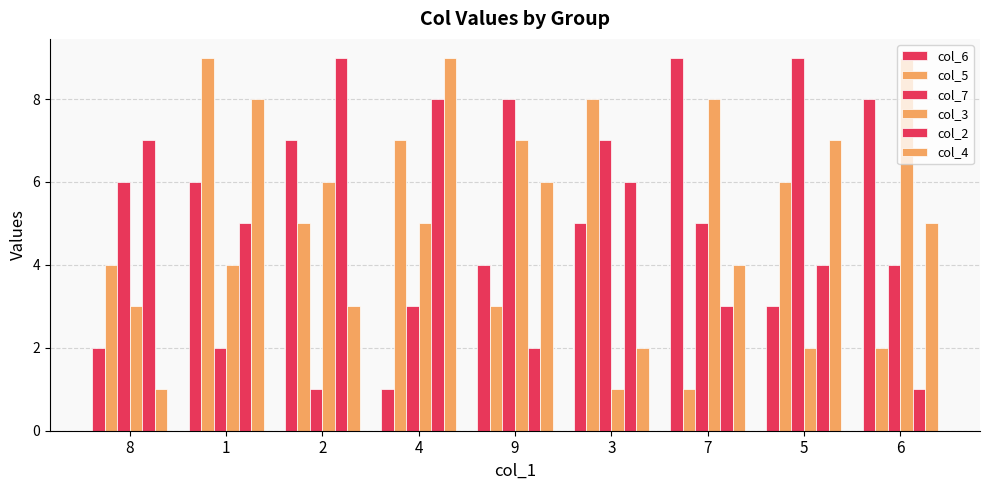

Reading left to right, what are all the values shown in this chart?

col_6: 2	6	7	1	4	5	9	3	8
col_5: 4	9	5	7	3	8	1	6	2
col_7: 6	2	1	3	8	7	5	9	4
col_3: 3	4	6	5	7	1	8	2	9
col_2: 7	5	9	8	2	6	3	4	1
col_4: 1	8	3	9	6	2	4	7	5